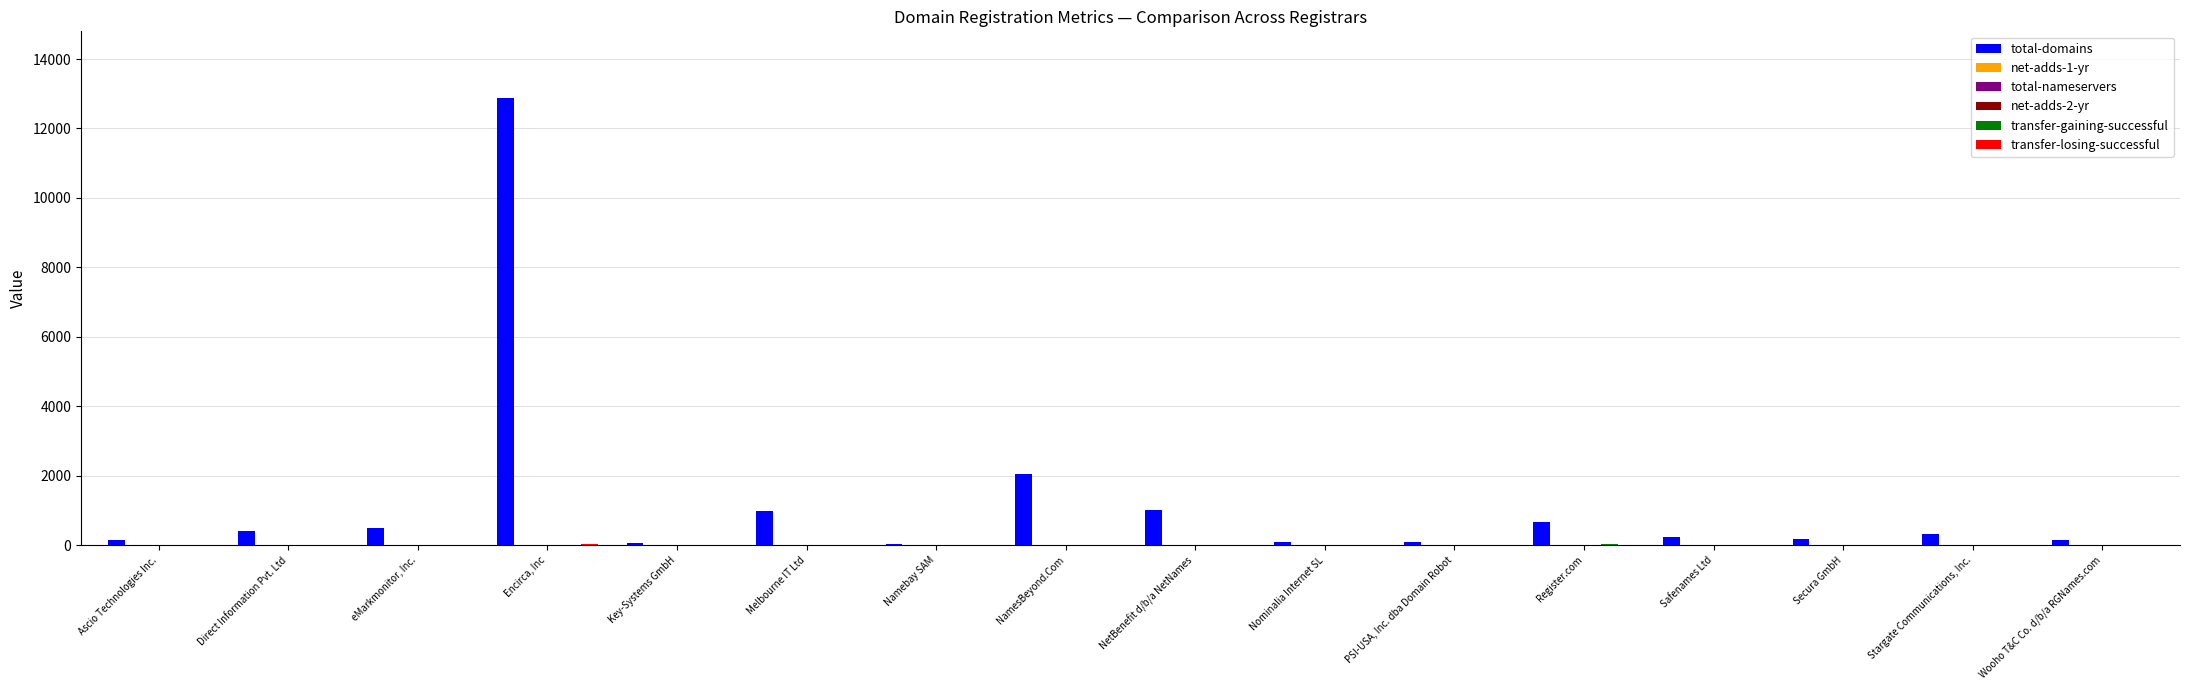

At which category is the sum across all series the highest?

Encirca, Inc